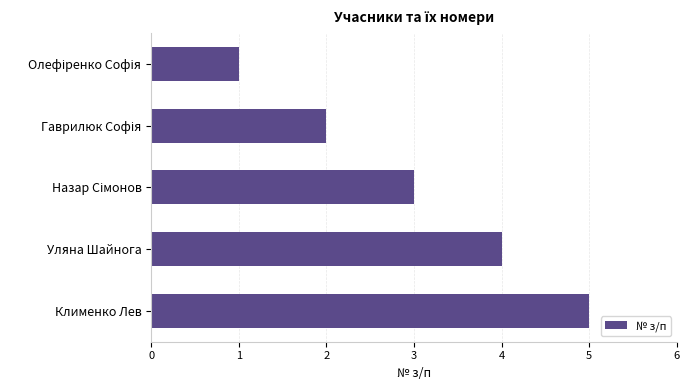

What is the smallest value displayed?

1